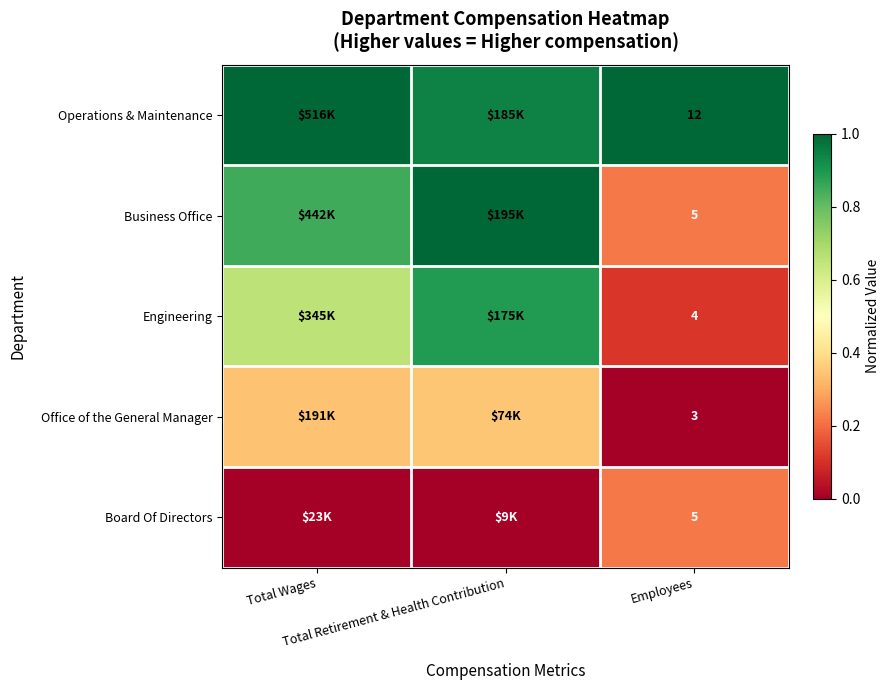

Rank the categories by Engineering value from highest to lowest.

Total Retirement & Health Contribution, Total Wages, Employees